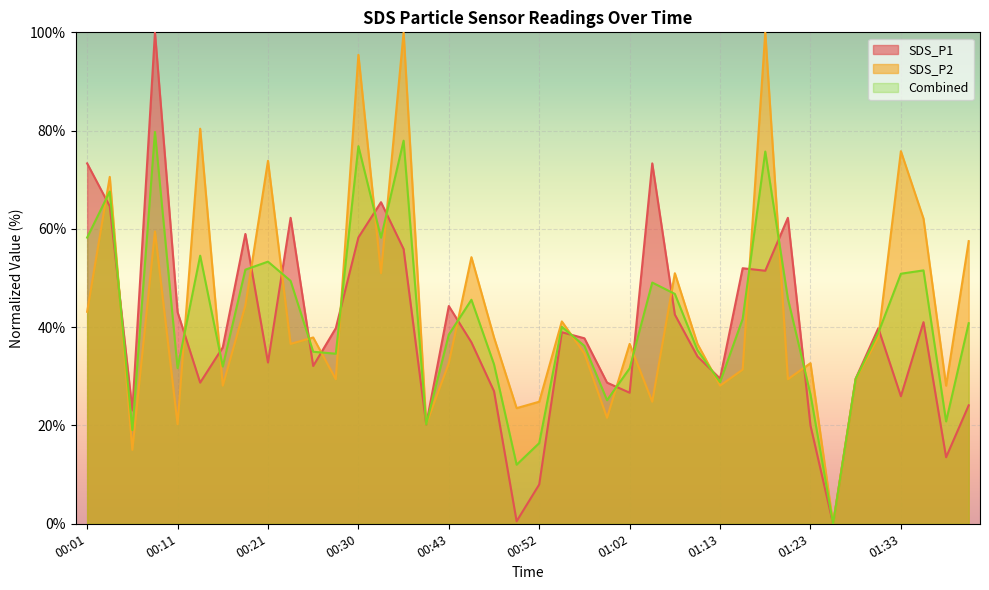

What is the highest value of the SDS_P2 series?

100.0